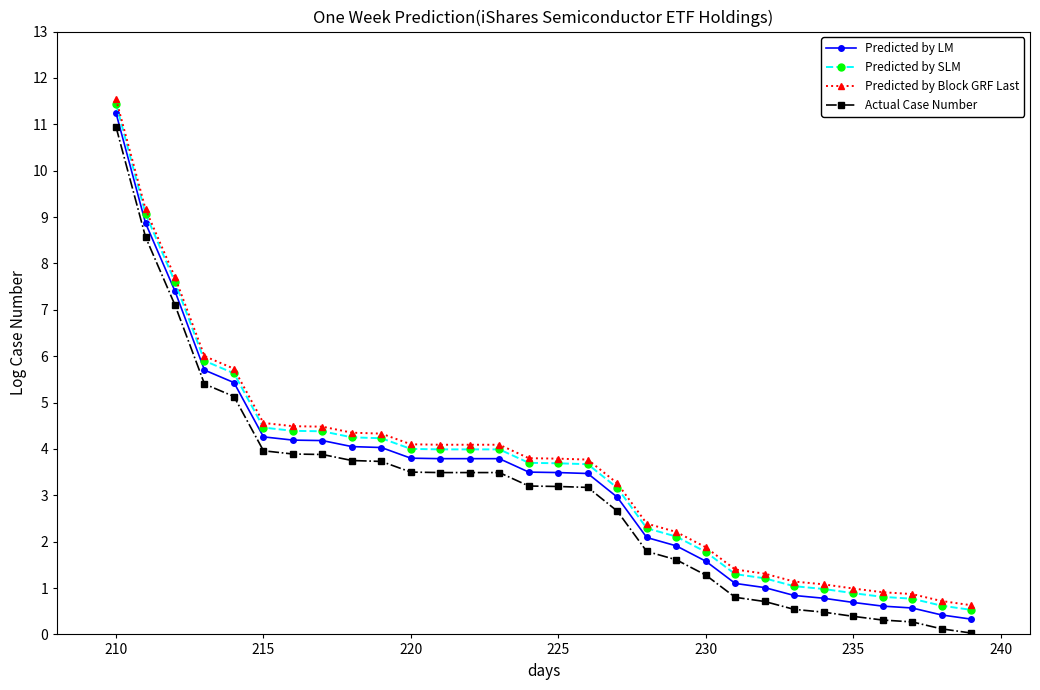

What are all the series names shown in the legend?

Predicted by LM, Predicted by SLM, Predicted by Block GRF Last, Actual Case Number